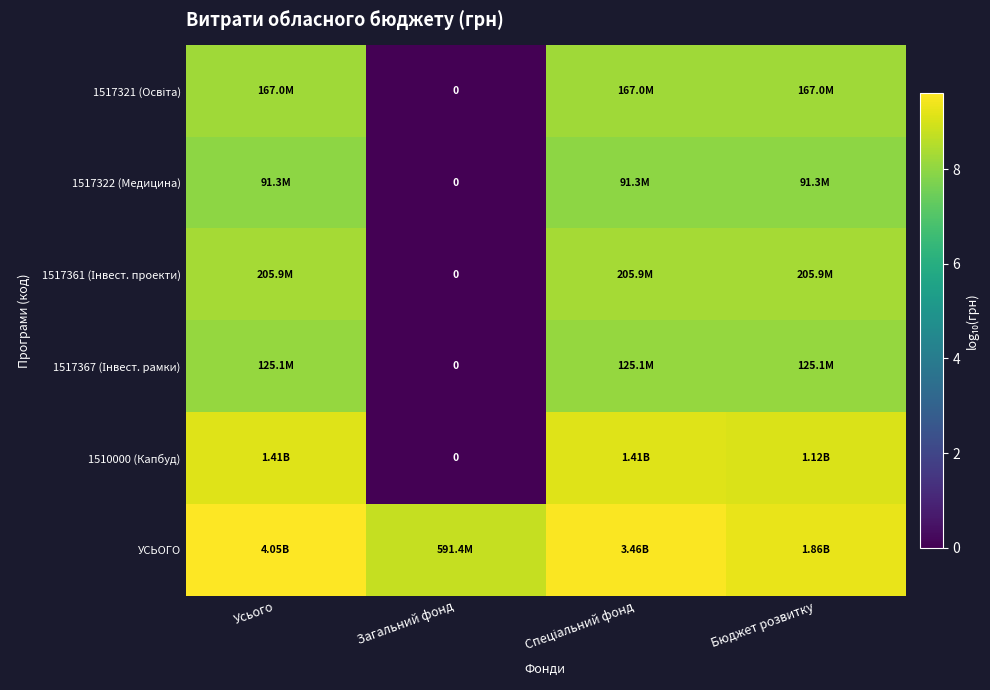

True or false: 1510000 (Капбуд) has a value of 9.1 at Усього.

True